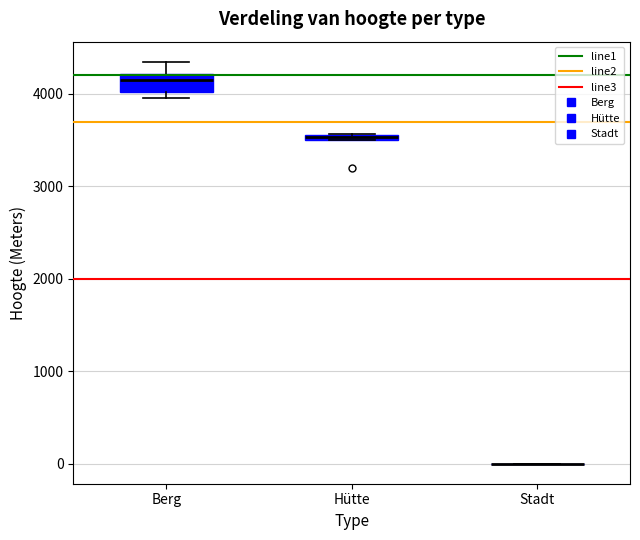

Comparing the boxes themselves (not the whiskers), which one is the tallest?

Berg